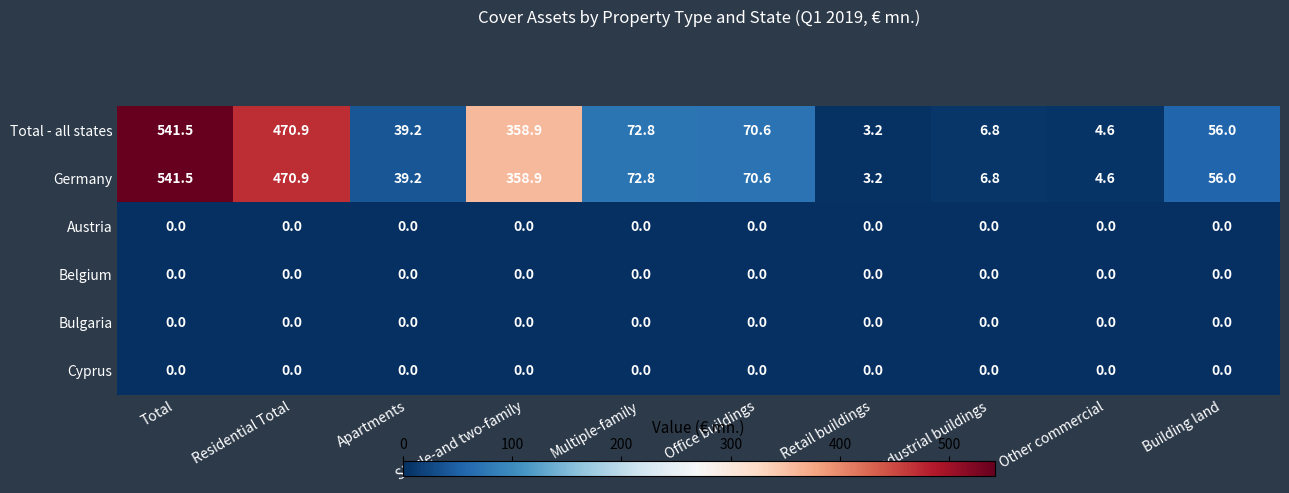

What is the sum of all Germany values?

1624.5